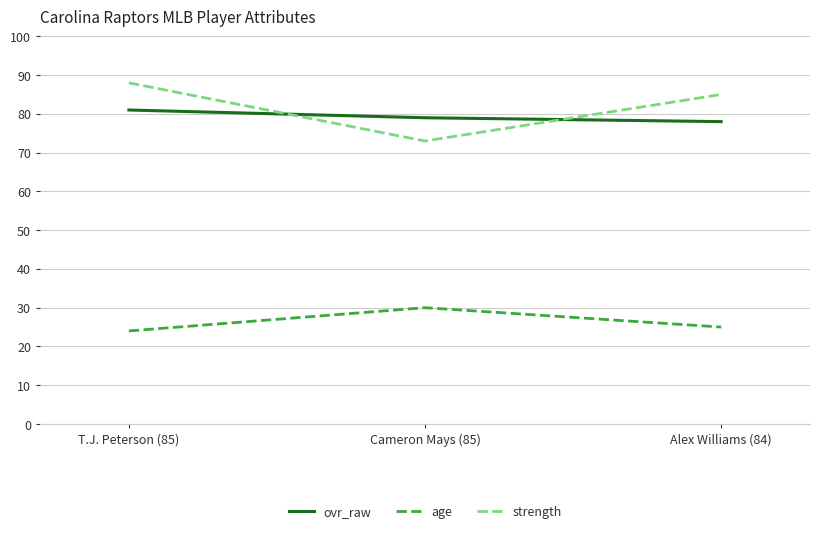

Reading left to right, what are all the values shown in this chart?

ovr_raw: 81	79	78
age: 24	30	25
strength: 88	73	85